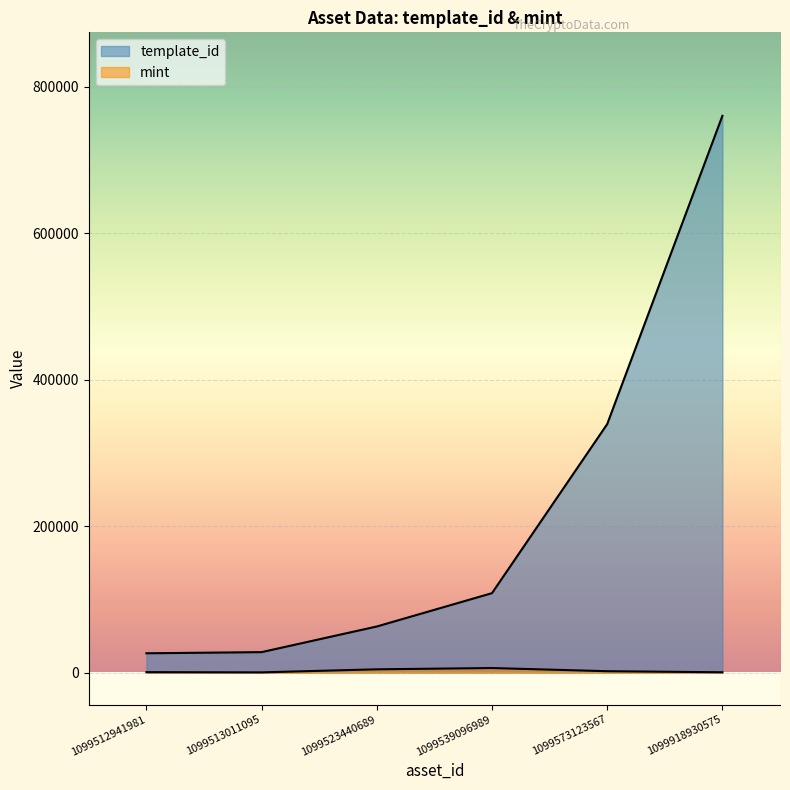

Which series changed the most between 1099512941981 and 1099539096989?

template_id